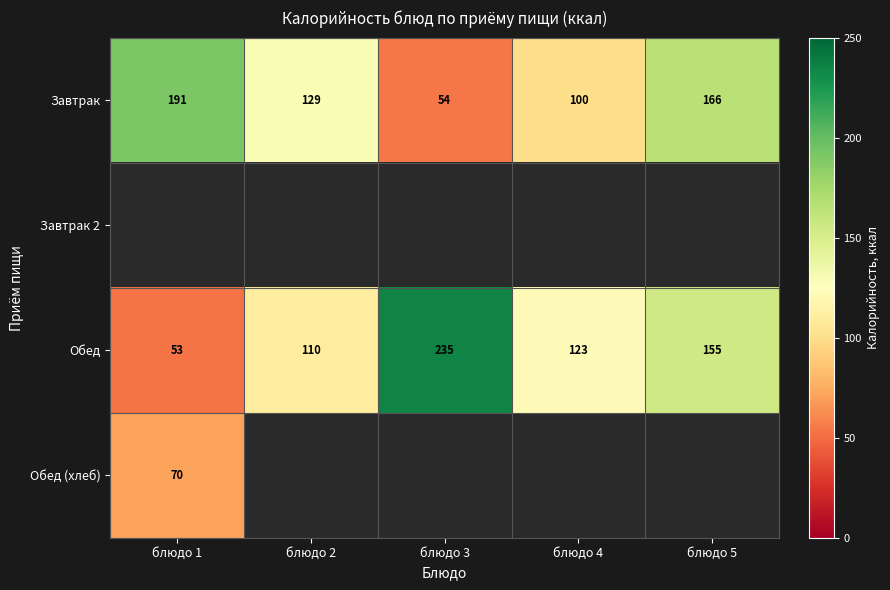

At which label does Обед reach its peak?

блюдо 3